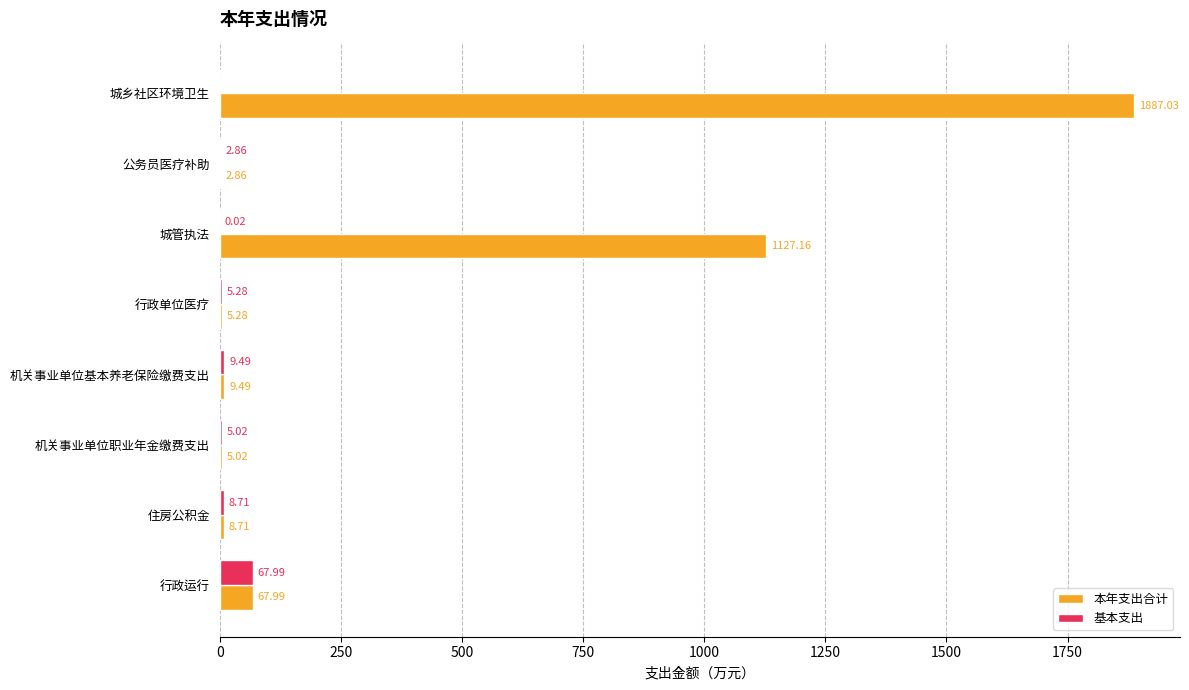

Which category has the highest value in the 本年支出合计 series?

城乡社区环境卫生